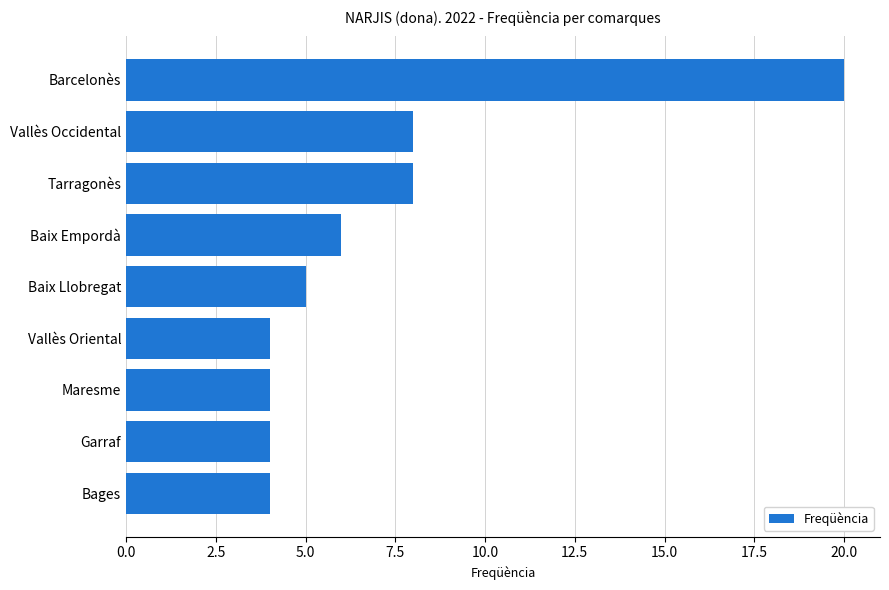

What is the sum of all values?

63